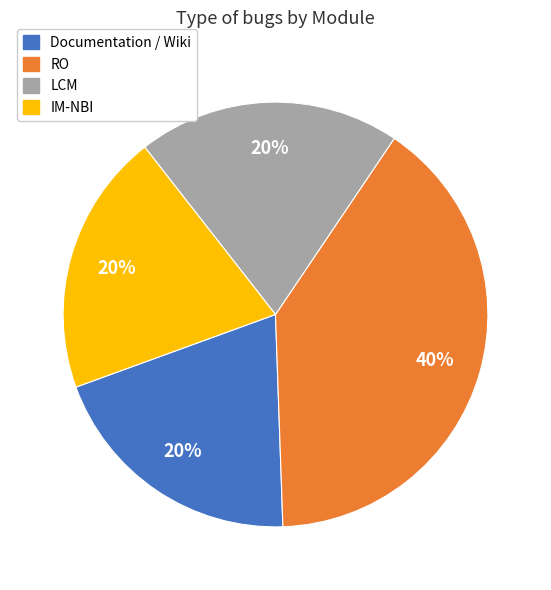

Is it true that LCM is 20% of the pie?

True